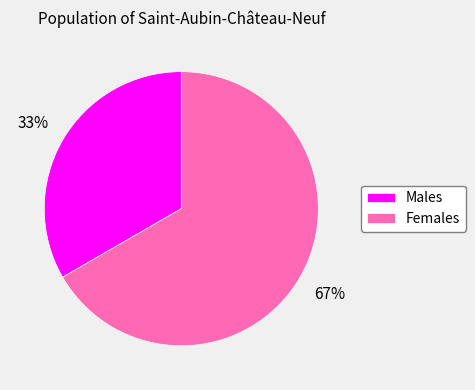

How many slices are in this pie chart?

2